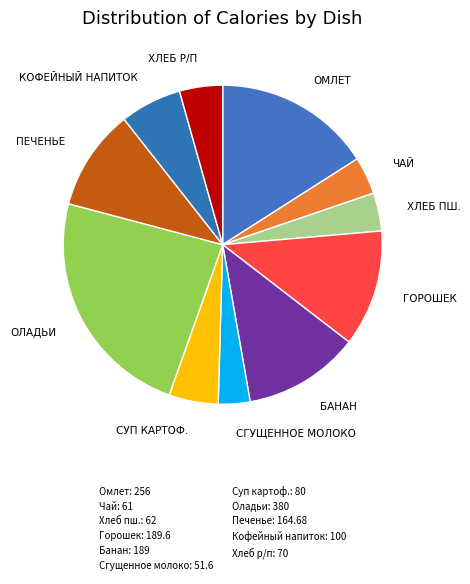

How many segments does this pie chart have?

11